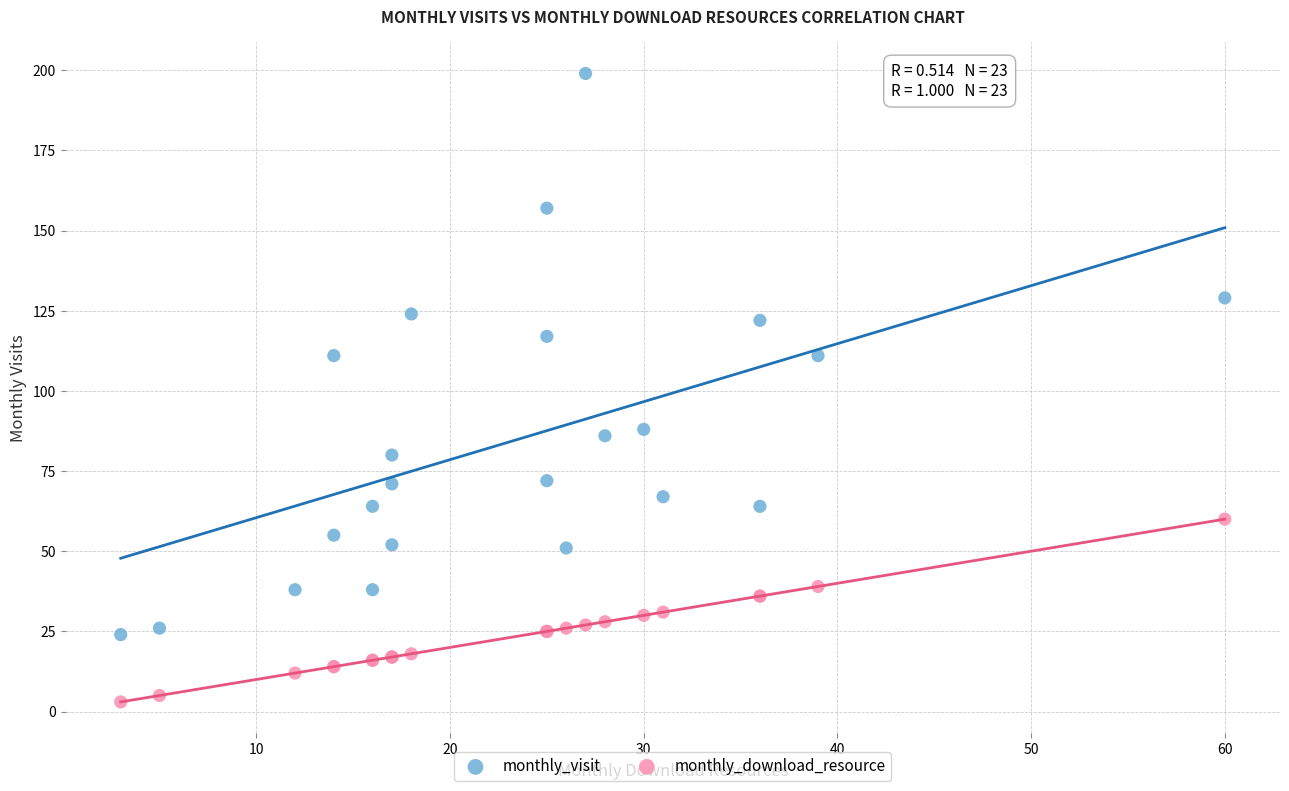

Which series reaches the minimum Y coordinate?

monthly_download_resource